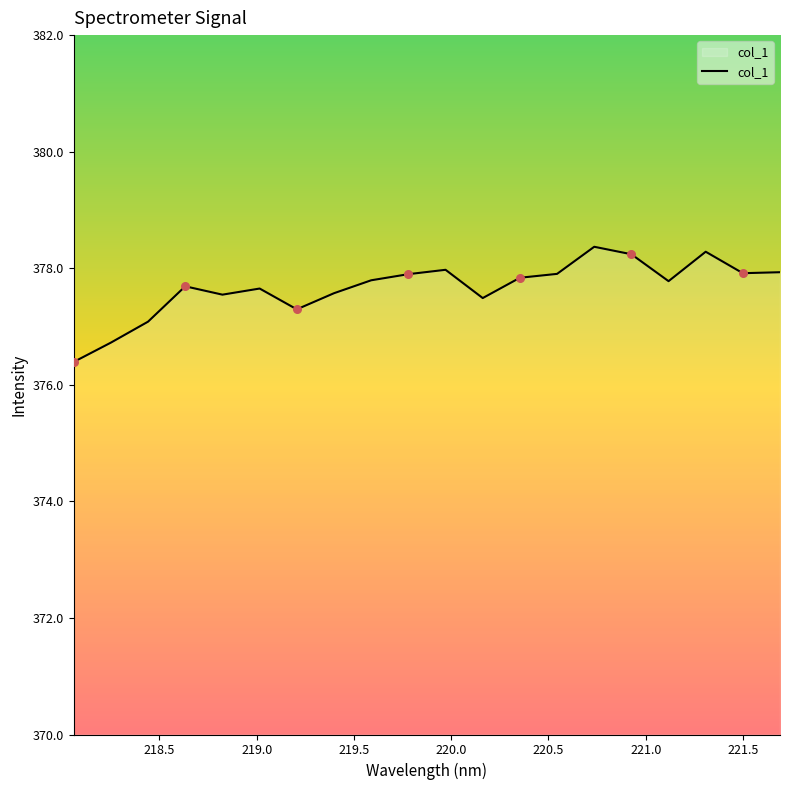

What is the maximum value shown in the chart?

378.4